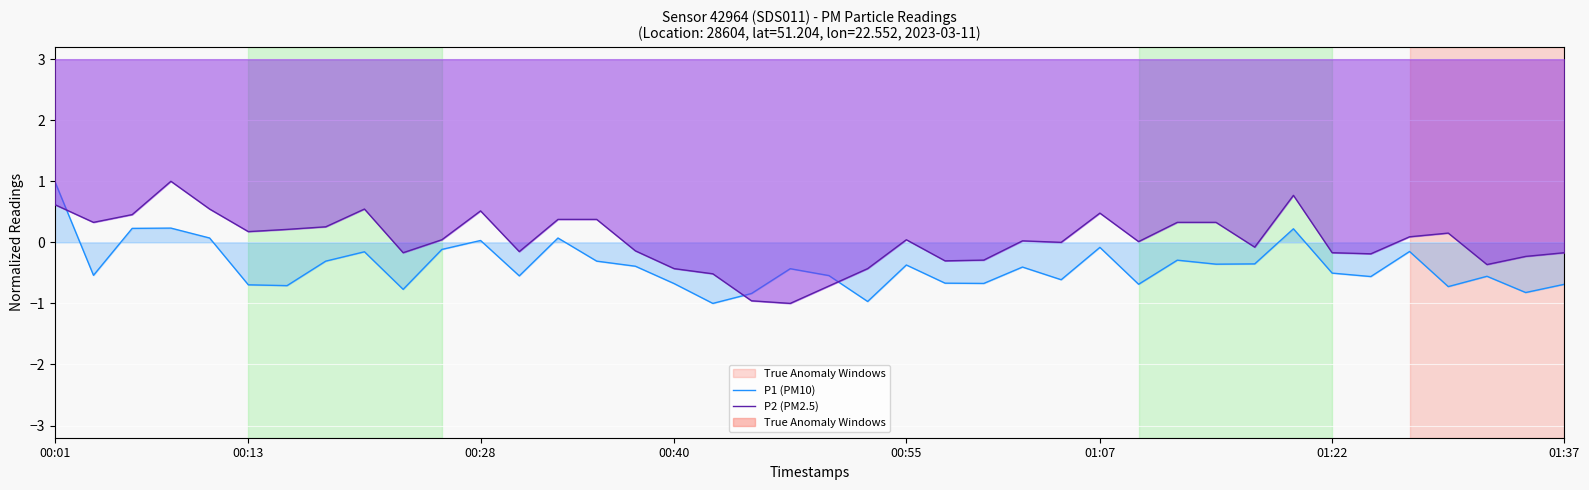

Is the value of P2 (PM2.5) at 9 greater than the value of P1 (PM10) at 39?

Yes